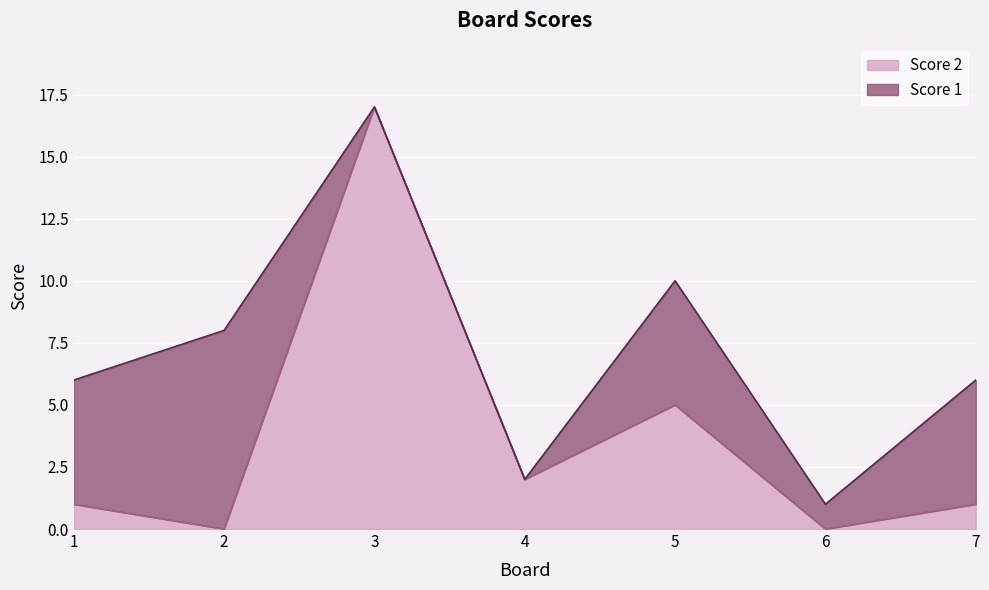

What is the difference between the second highest and second lowest values?

5